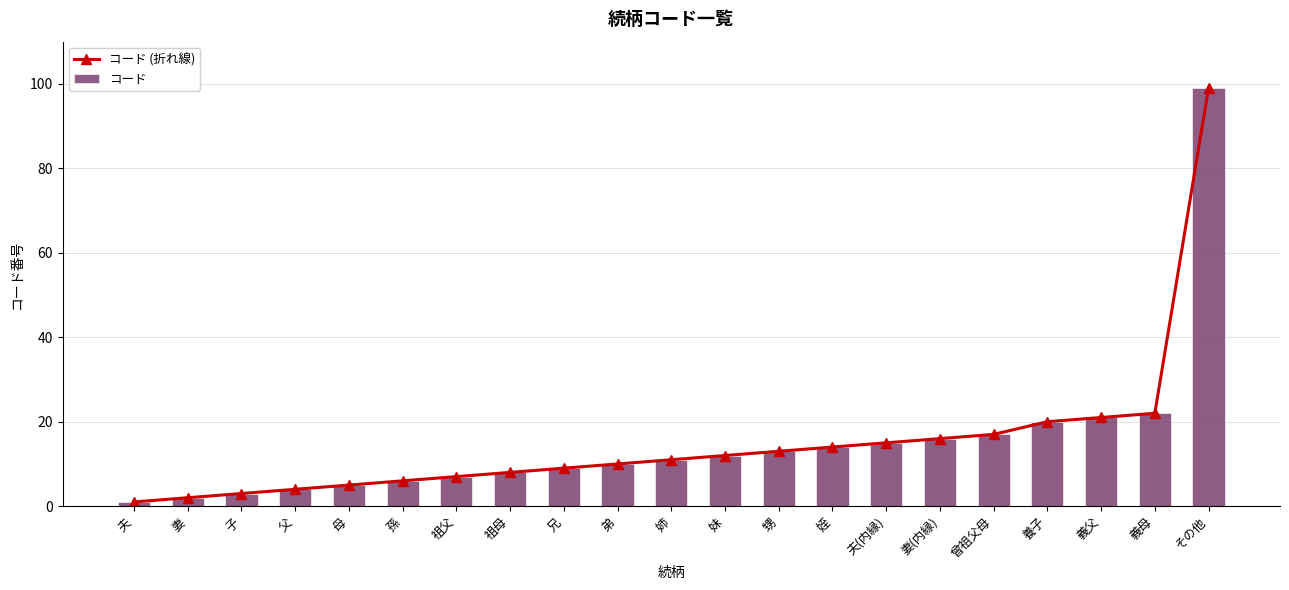

Is it true that コード equals 8 at 養子?

False